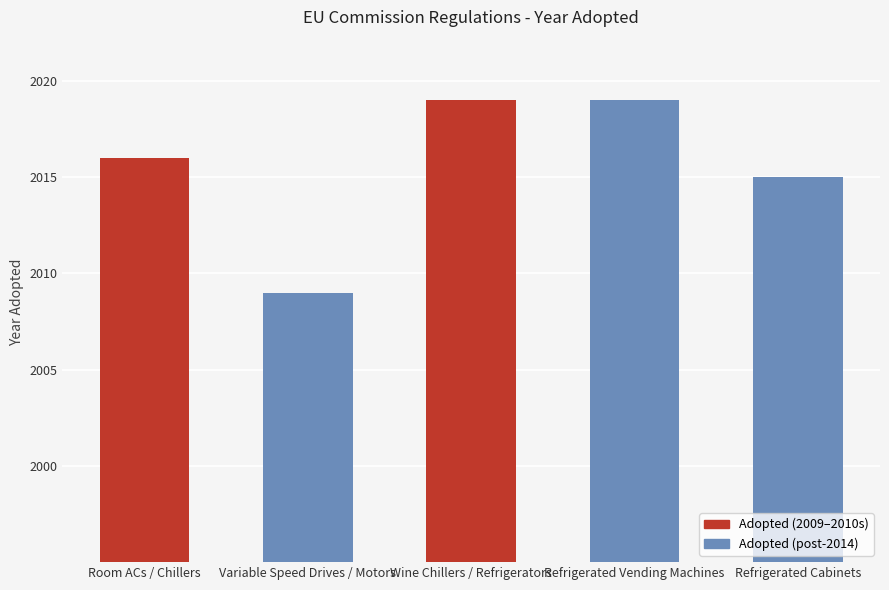

How many categories are shown in the chart?

5